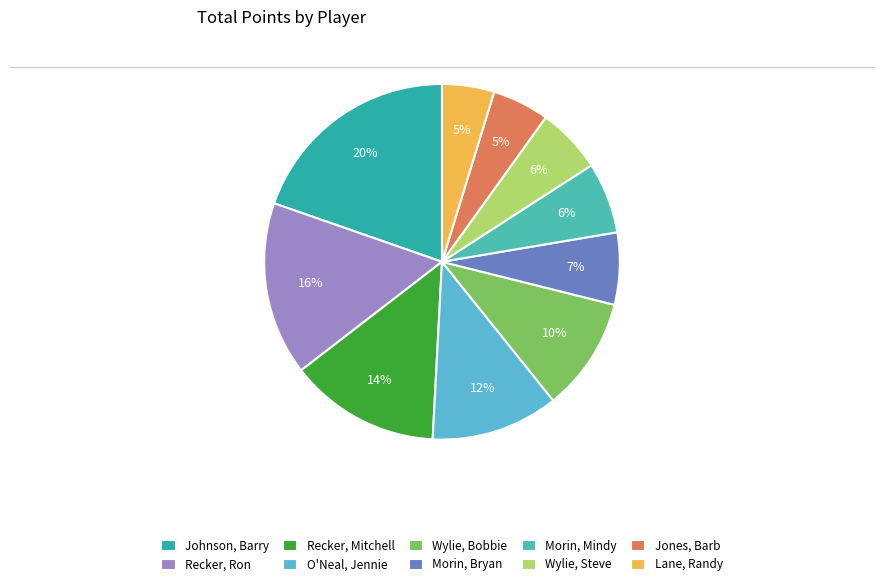

How many segments does this pie chart have?

10